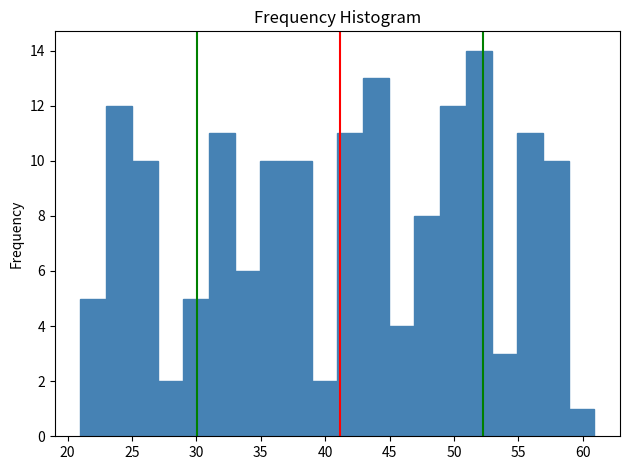

Read against the x-axis, roughly where is the centre of the tallest bar?

52.0